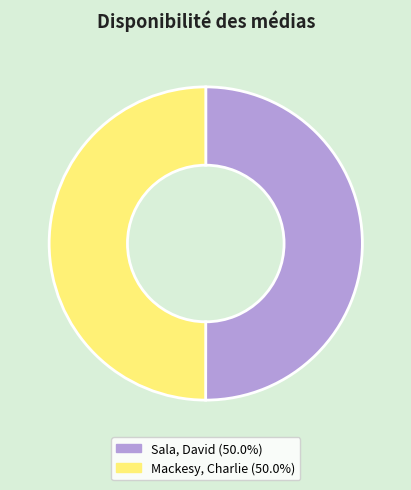

What is the ratio of the value at Mackesy, Charlie (50.0%) to the value at Sala, David (50.0%)?

1.0